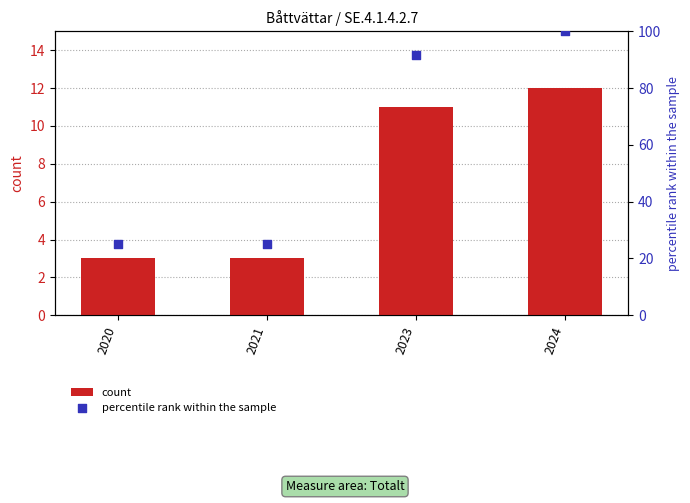

What are all the series names shown in the legend?

count, percentile rank within the sample